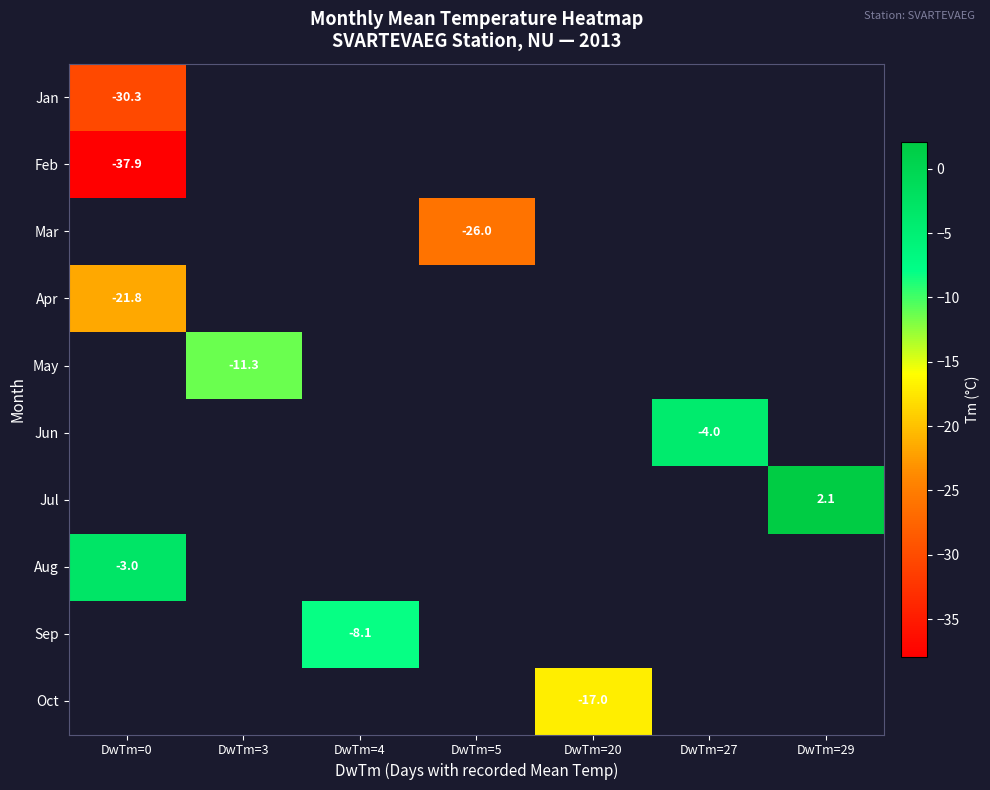

The value of Jun at DwTm=27 is -4.0. True or false?

True